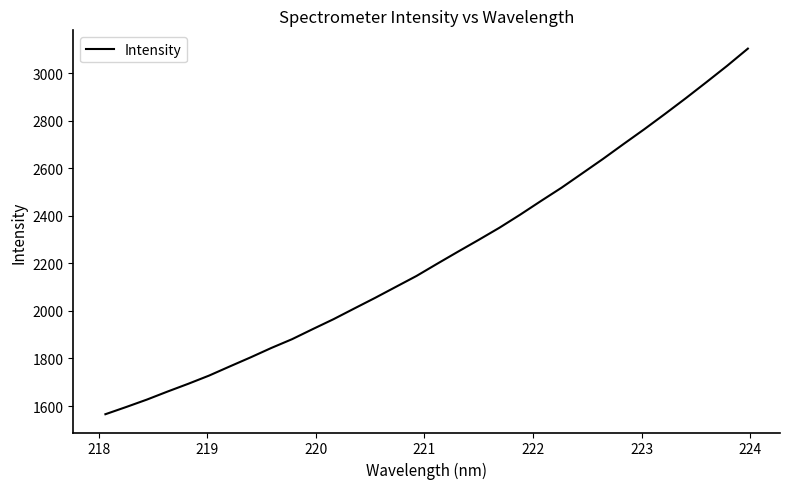

What is the difference between the maximum and minimum values?

1537.4